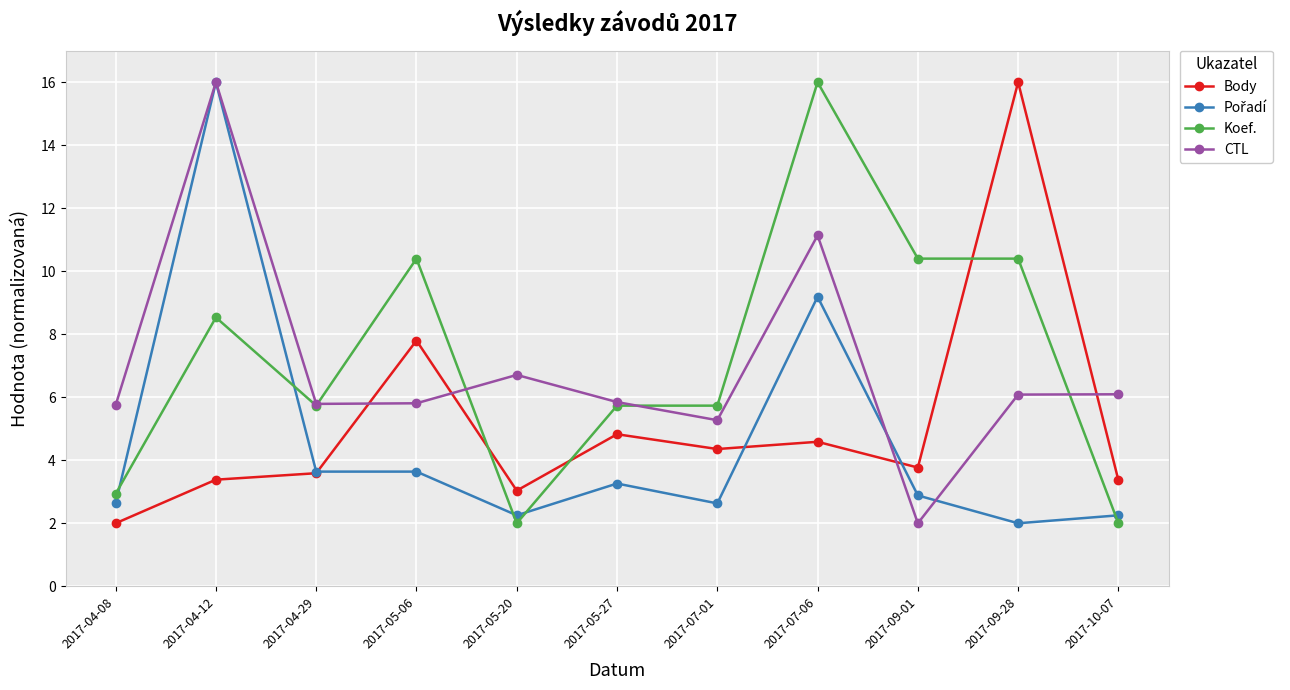

True or false: Koef. has more than 0 points higher than both neighbors.

True